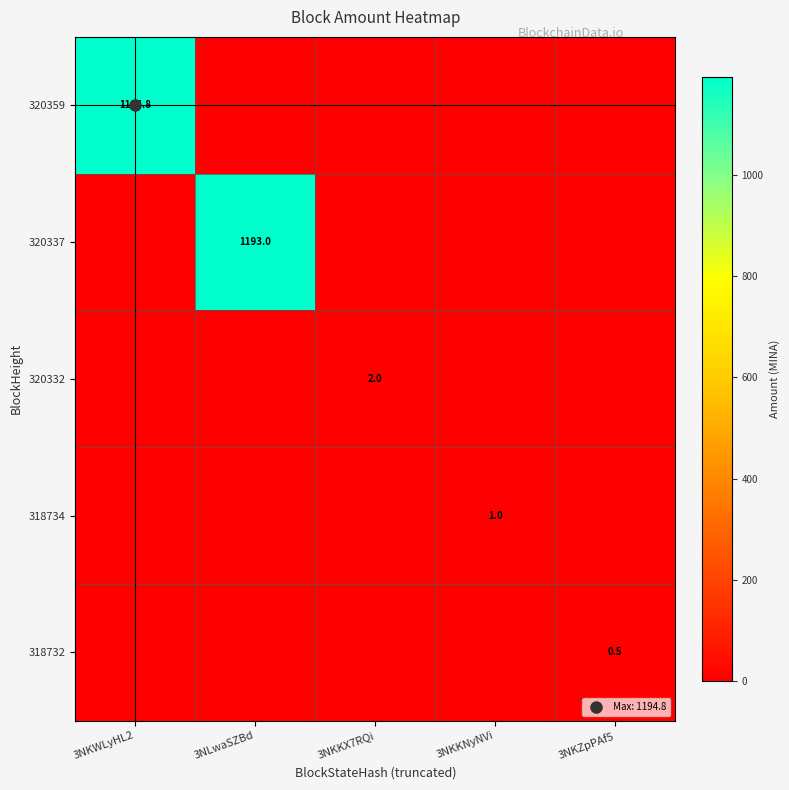

Count the number of data series in this chart.

5